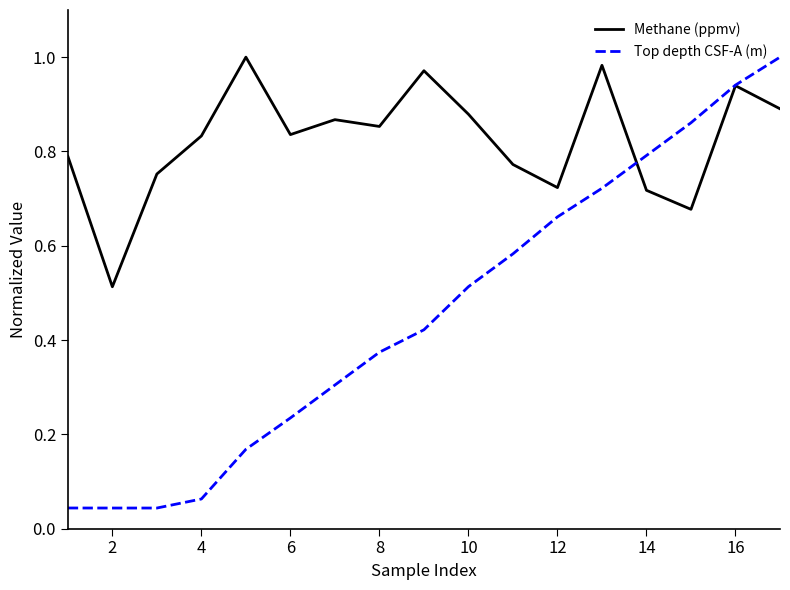

Which series has the largest total across all categories?

Methane (ppmv)